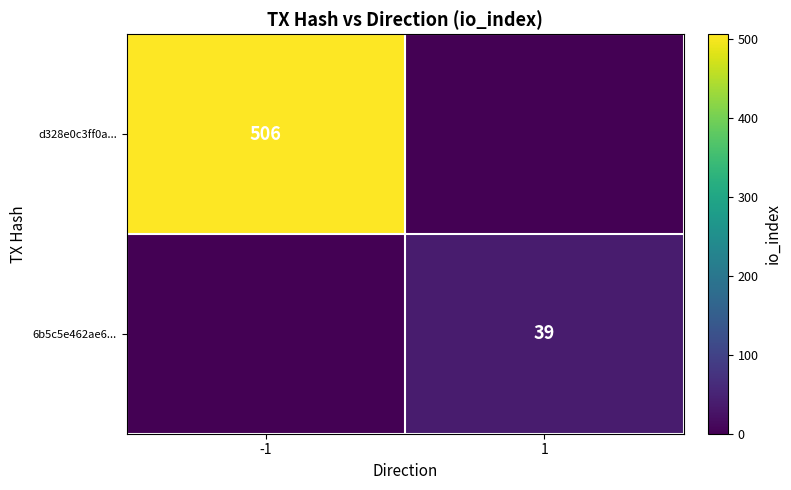

Is it true that 6b5c5e462ae6... equals 39 at 1?

True